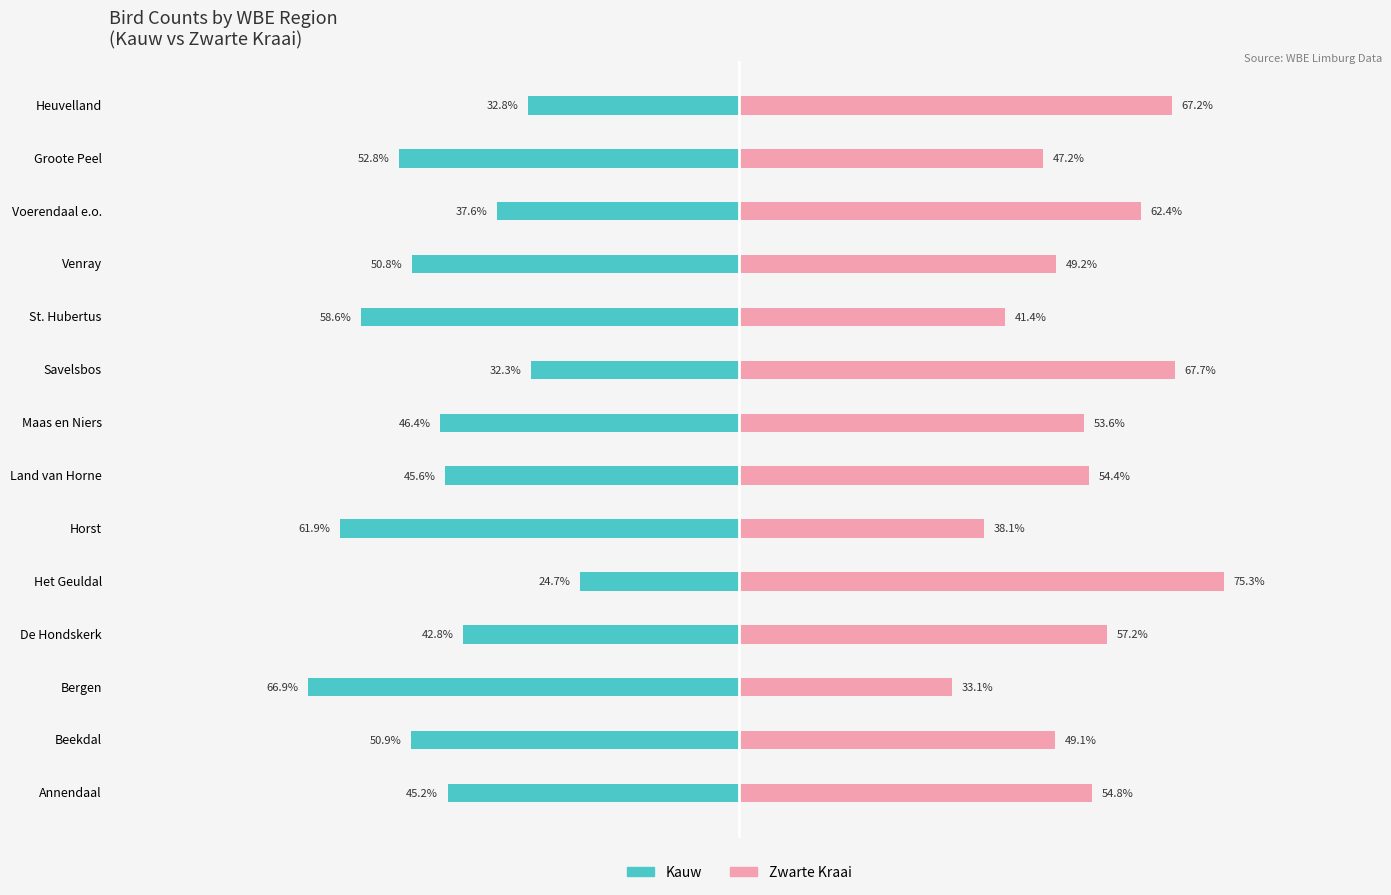

The Zwarte Kraai series shows 36.3 at Voerendaal e.o.. True or false?

False